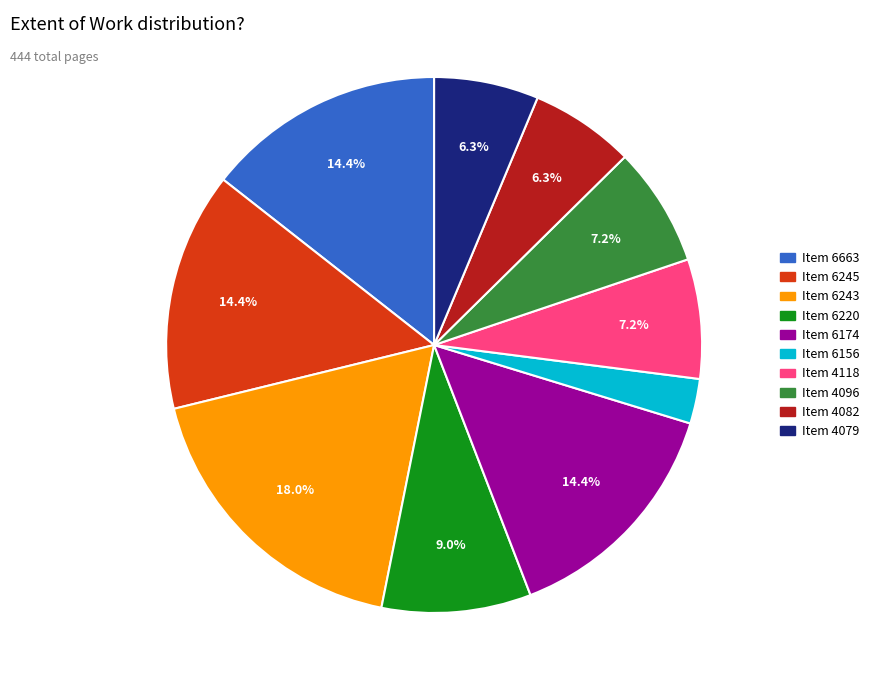

Does any single category account for the majority?

No